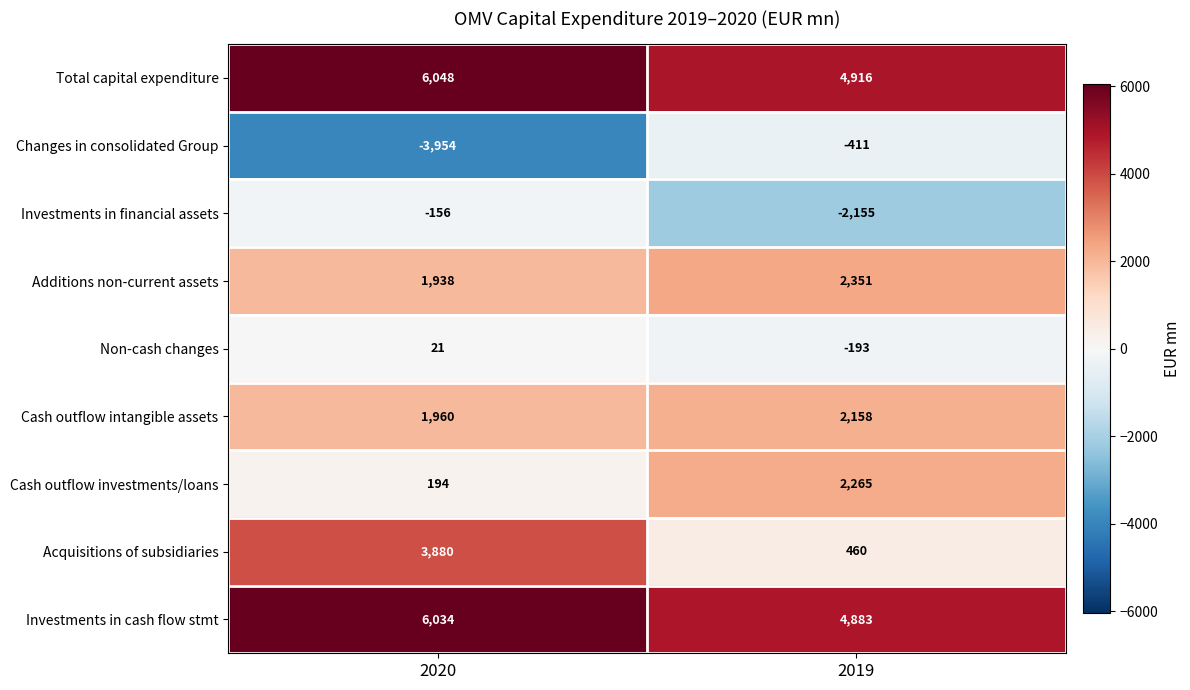

At which label is Cash outflow intangible assets closest to 2059?

2020